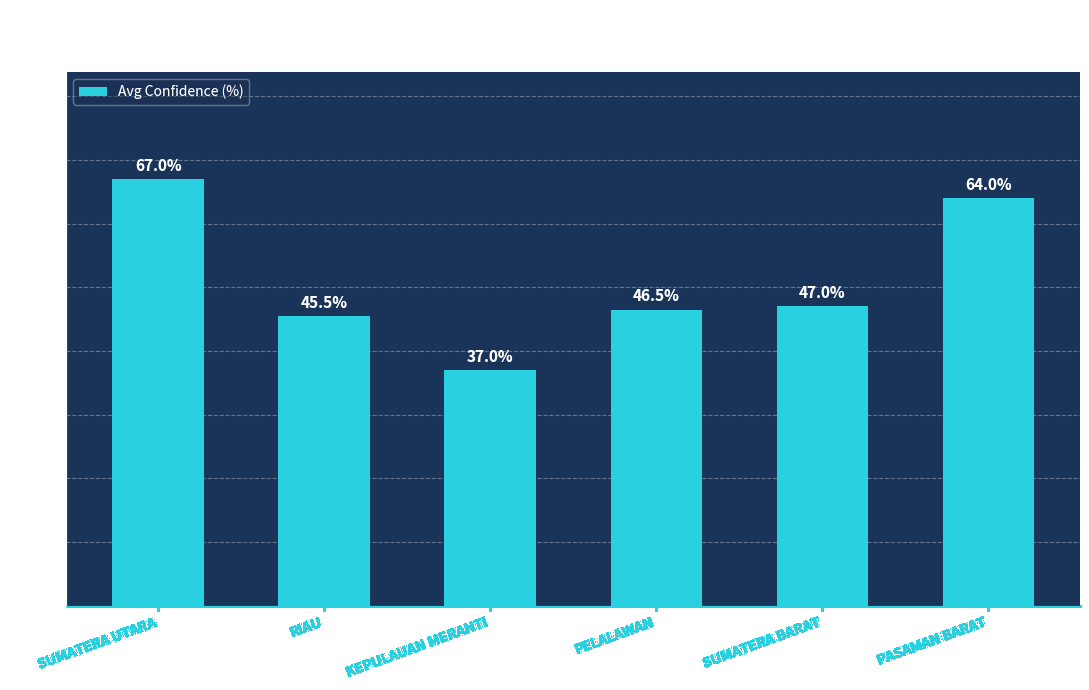

What is the label of the 5th bar from the right?

RIAU